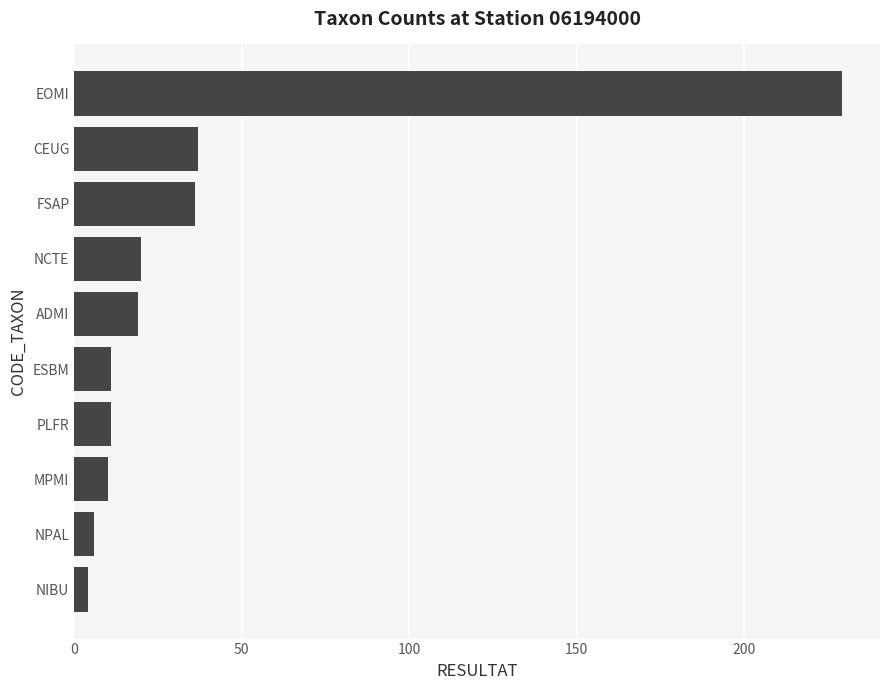

The value at ESBM is 19. True or false?

False